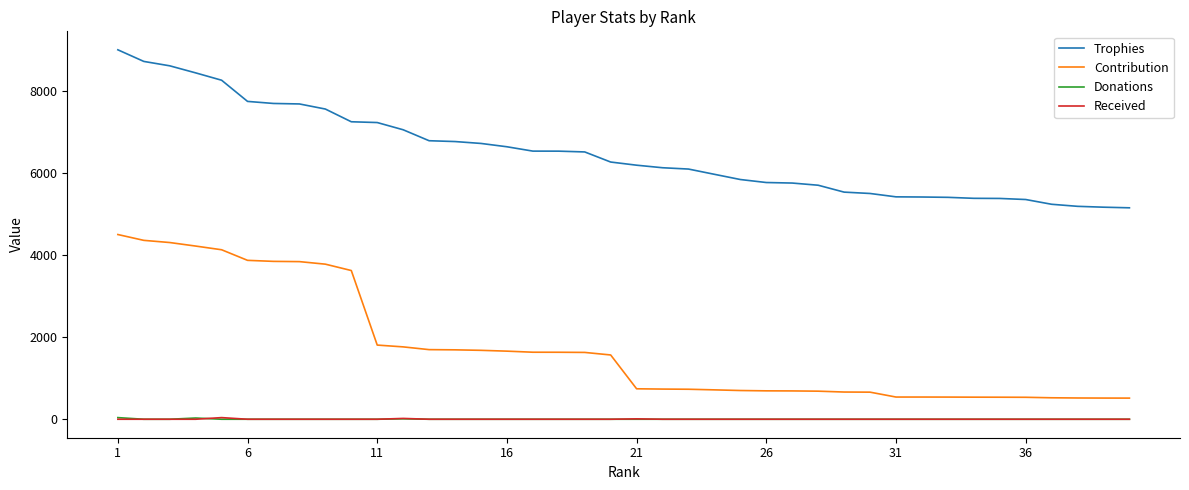

What is the difference between the maximum and minimum values in the Trophies series?

3849